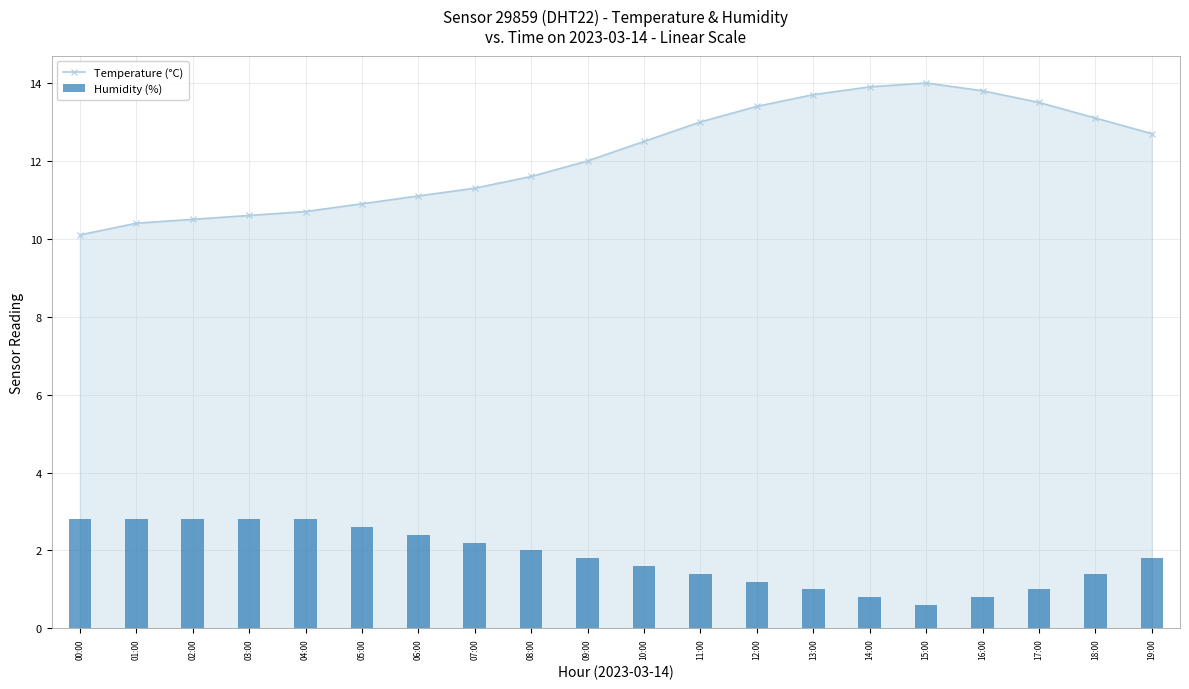

What is the maximum value shown in the chart?

14.0